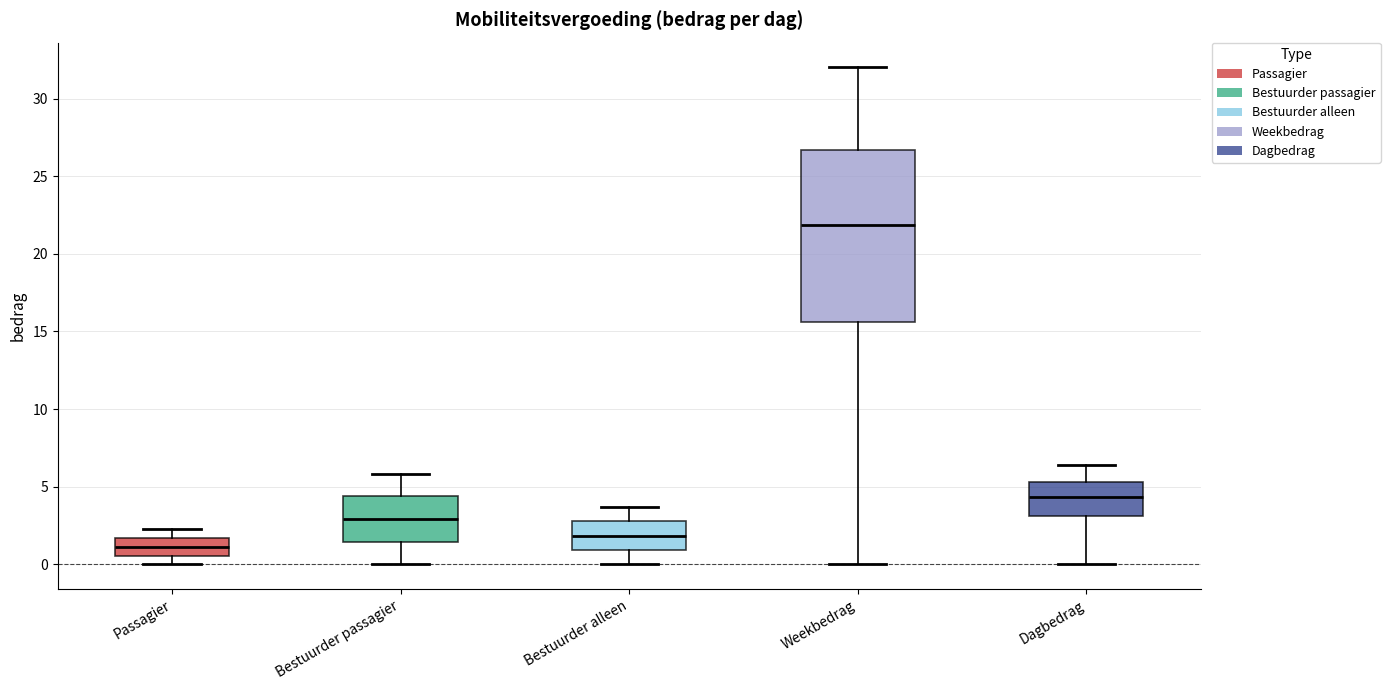

Which box has the lowest median line?

Passagier